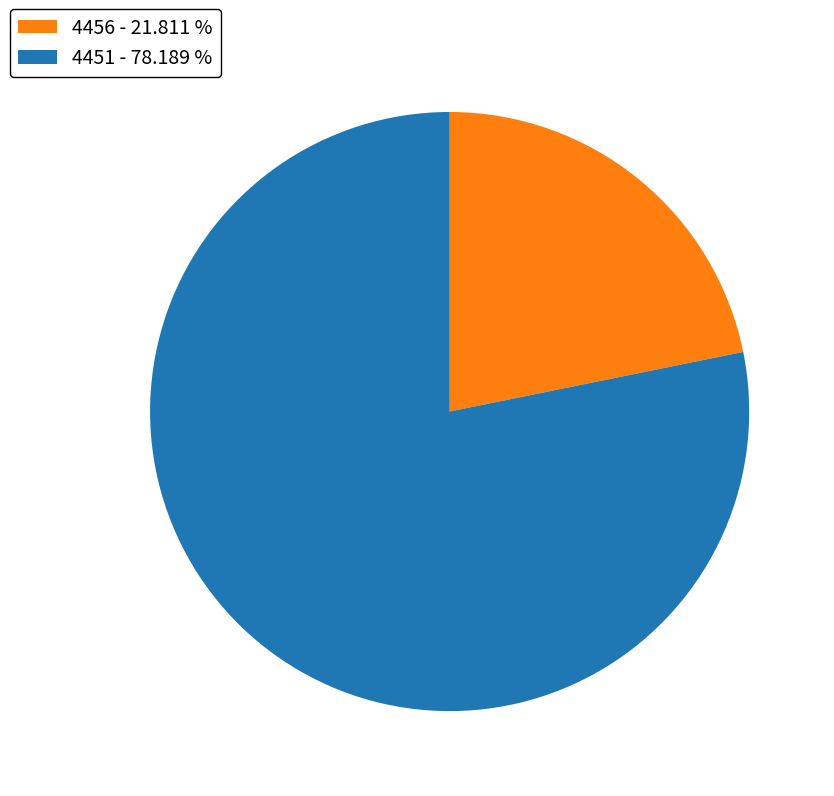

Combined, do 4456 - 21.811 % and 4451 - 78.189 % account for over 50%?

Yes